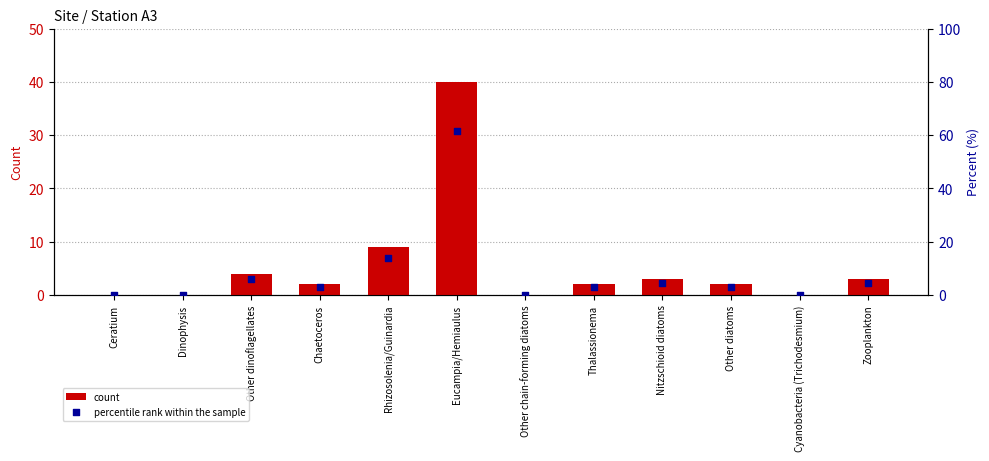

Which series has the largest total across all categories?

percentile rank within the sample